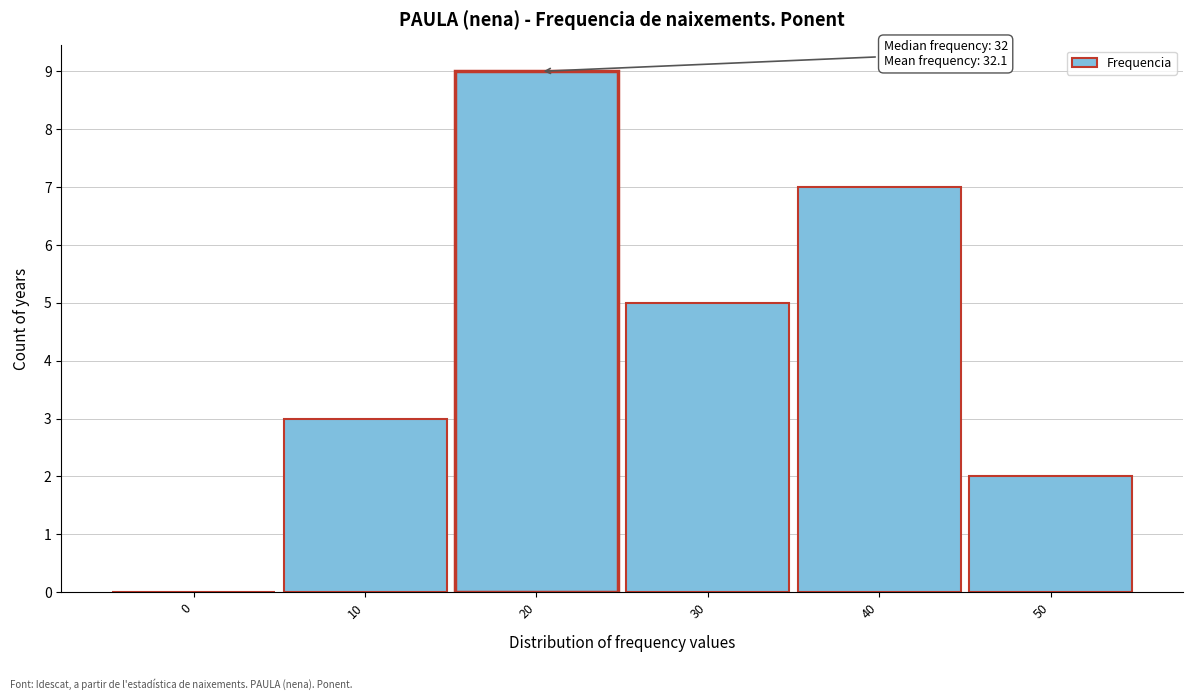

Reading right to left, what are all the values shown in this chart?

50=2	40=7	30=5	20=9	10=3	0=0